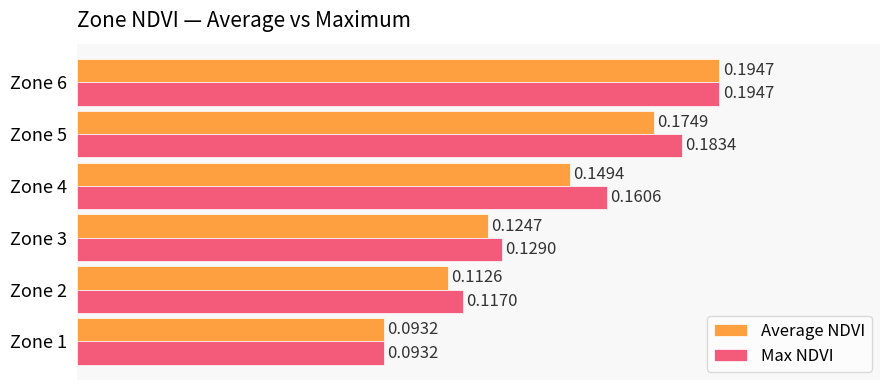

Which series has the largest total across all categories?

Max NDVI